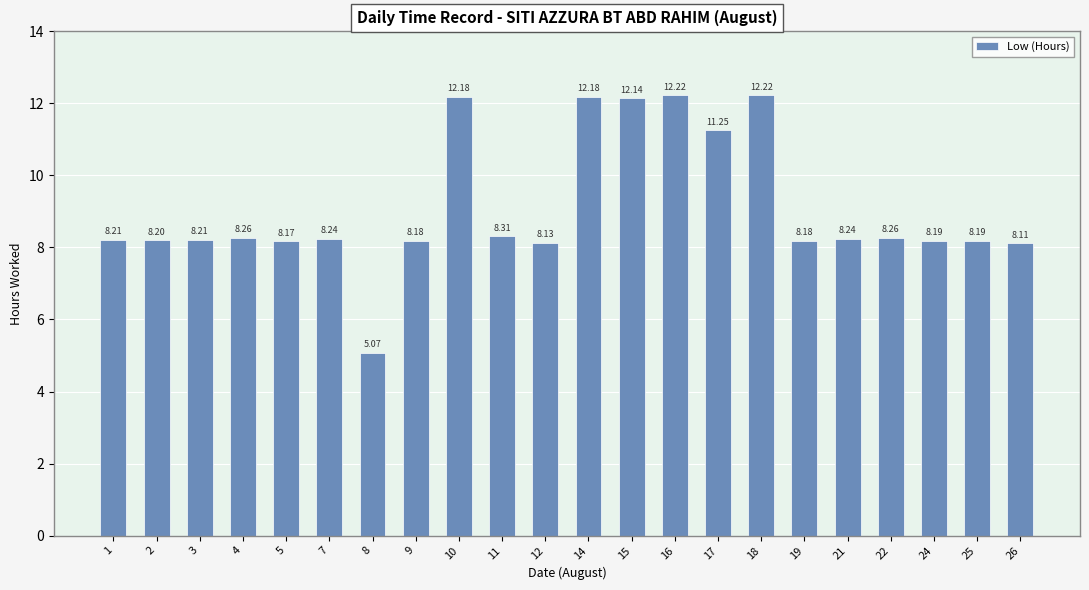

Where does the data first go above 8?

1